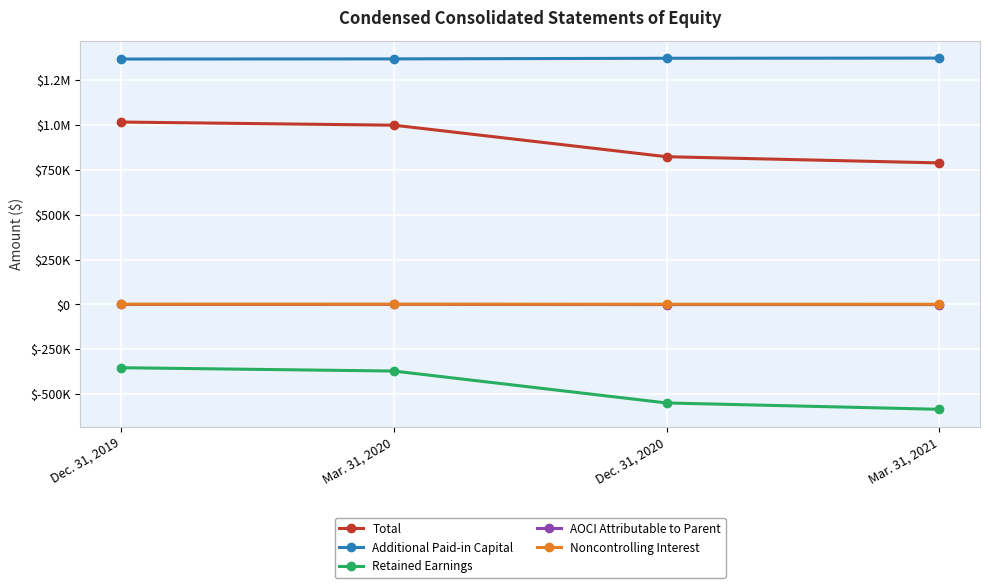

What are all the series names shown in the legend?

Total, Additional Paid-in Capital, Retained Earnings, AOCI Attributable to Parent, Noncontrolling Interest